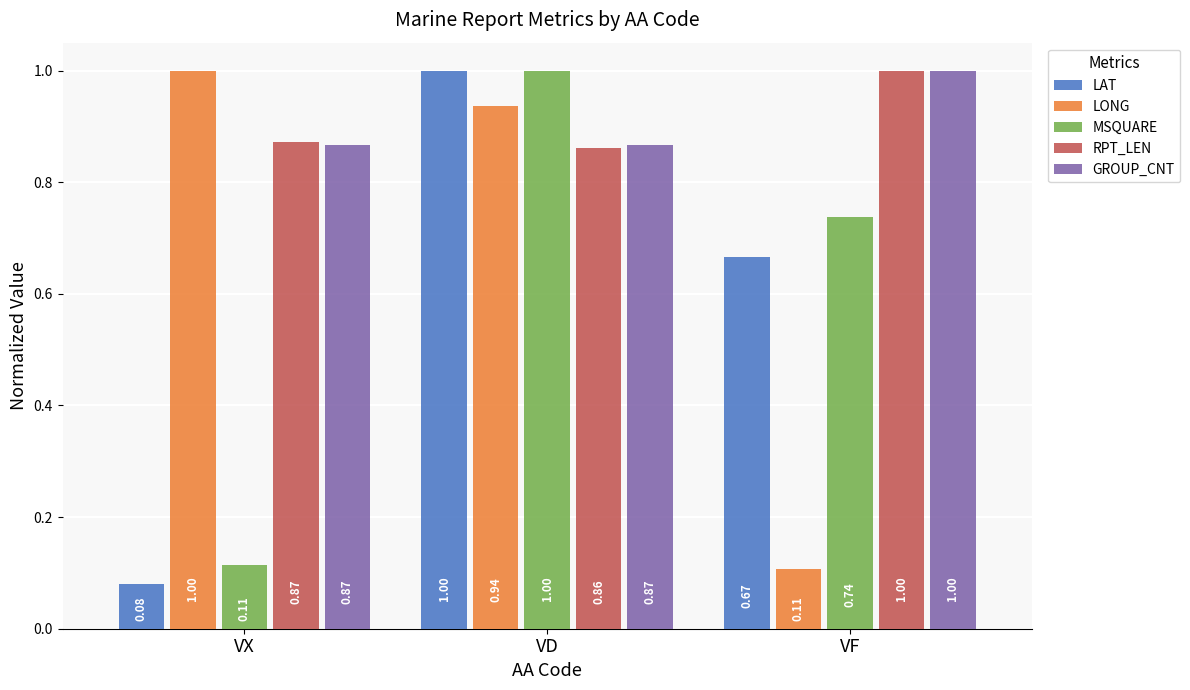

Rank the categories by MSQUARE value from lowest to highest.

VX, VF, VD